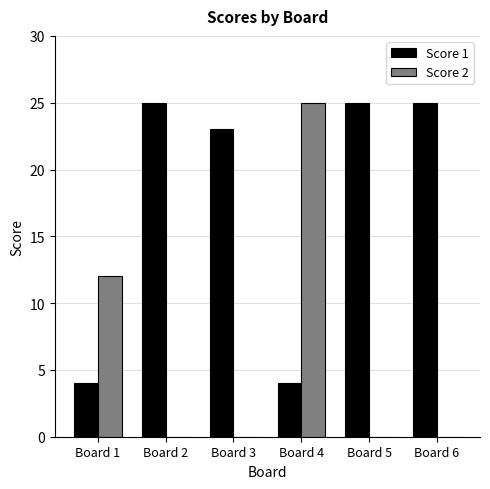

What are all the series names shown in the legend?

Score 1, Score 2